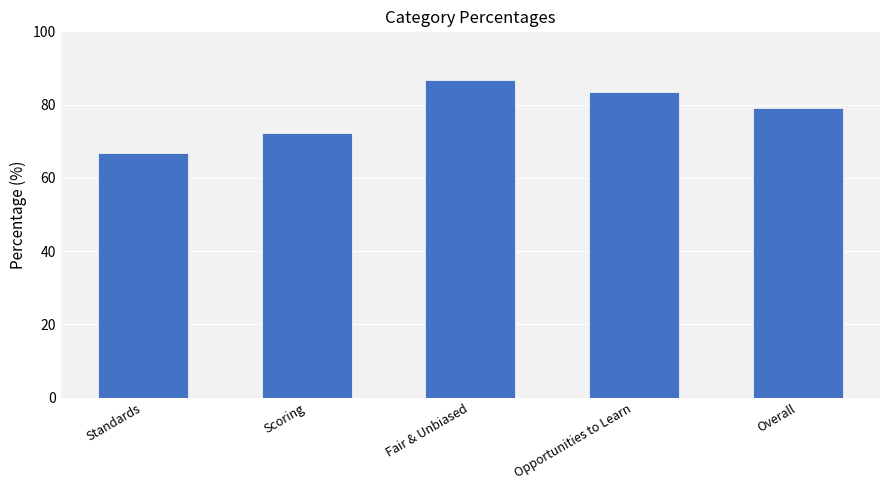

Read the value at Opportunities to Learn.

83.3